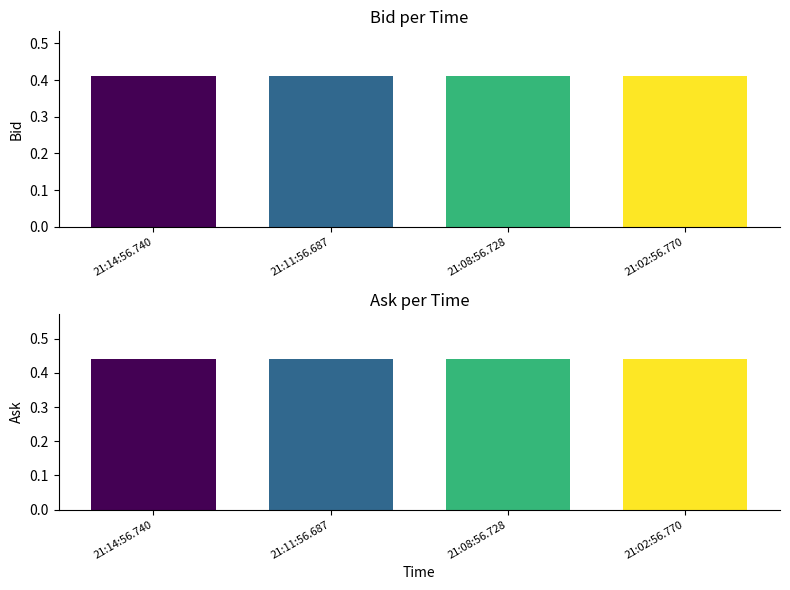

List the labels in order of Ask value, smallest first.

21:14:56.740, 21:11:56.687, 21:08:56.728, 21:02:56.770